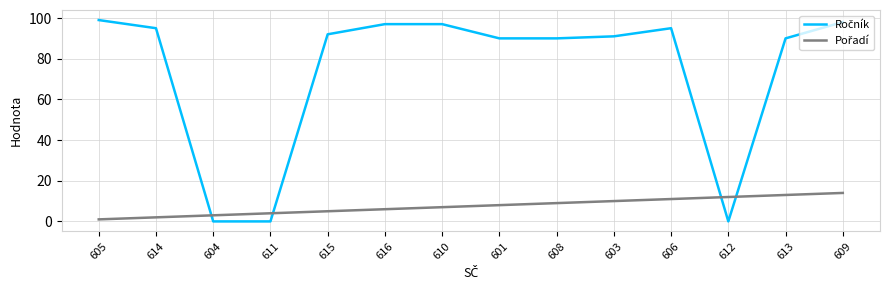

What position from the left is 616?

6